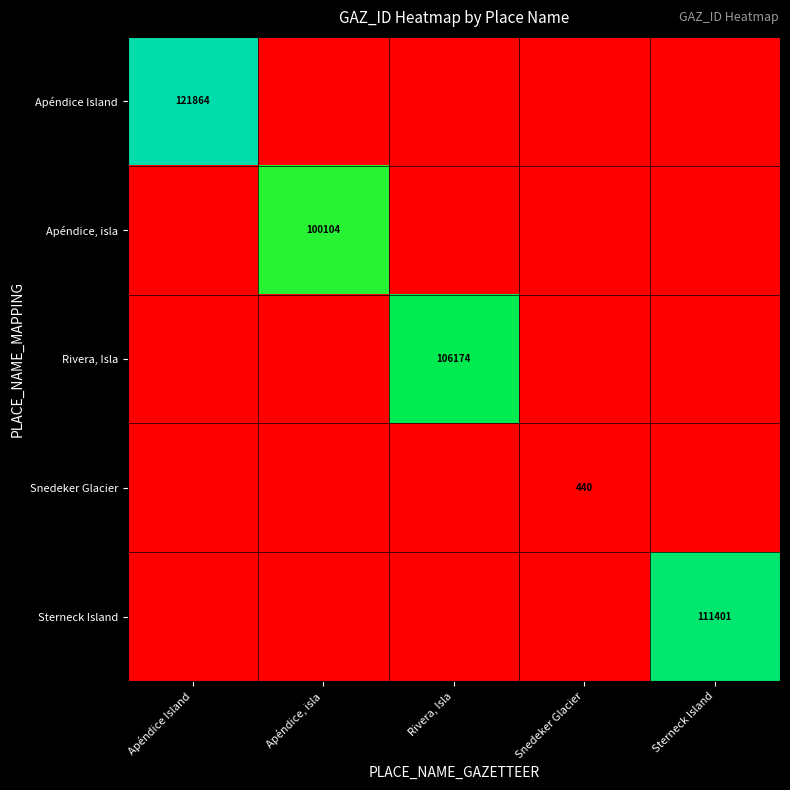

The Sterneck Island series shows 184777 at Sterneck Island. True or false?

False